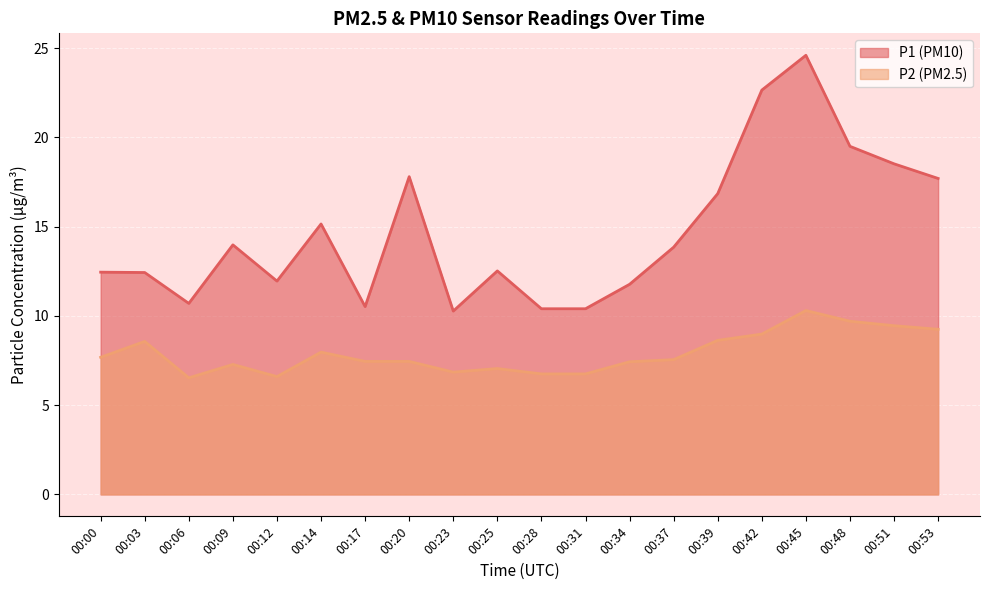

Rank the series at 00:20 from lowest to highest value.

P2 (PM2.5), P1 (PM10)